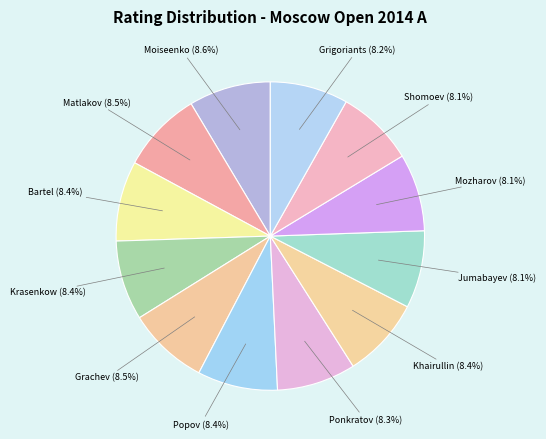

Count the number of slices in the pie.

12